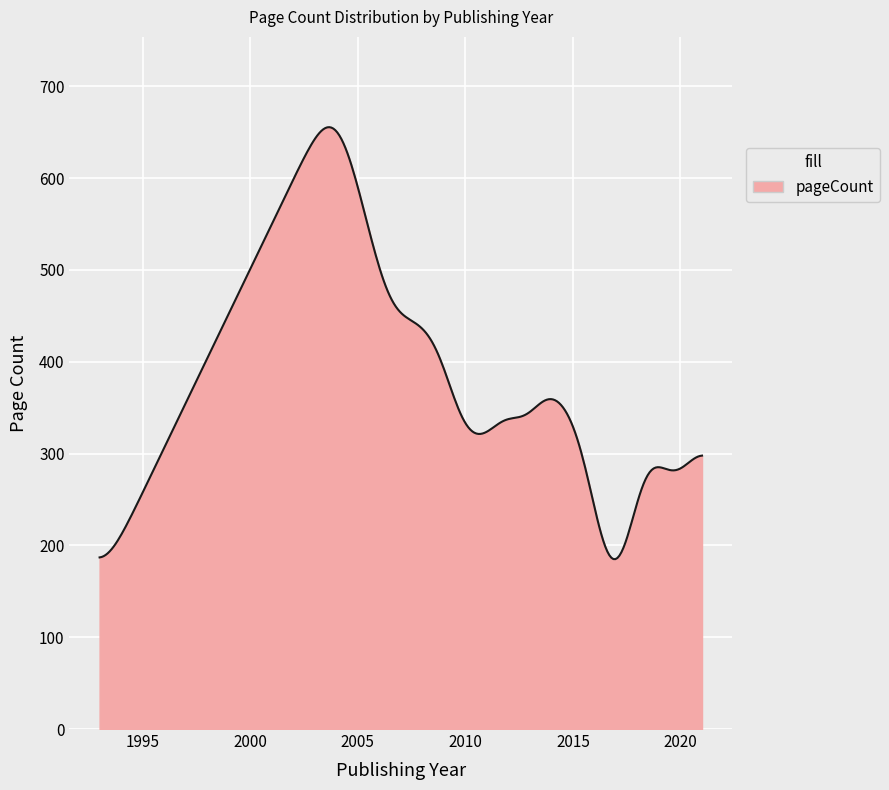

What is the greatest value displayed?

655.5